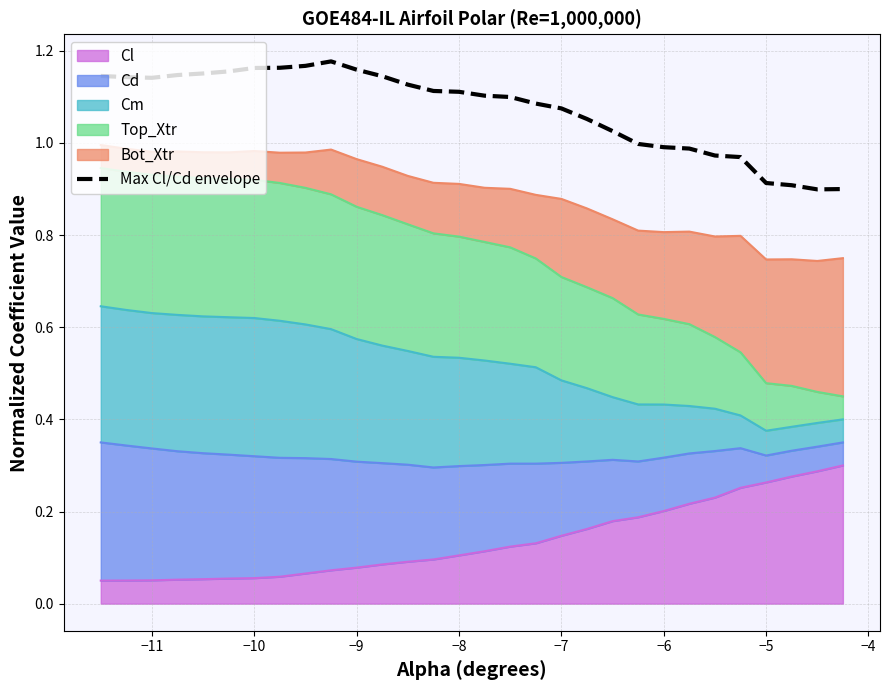

How many points are higher than both their immediate neighbors (excluding endpoints)?

1